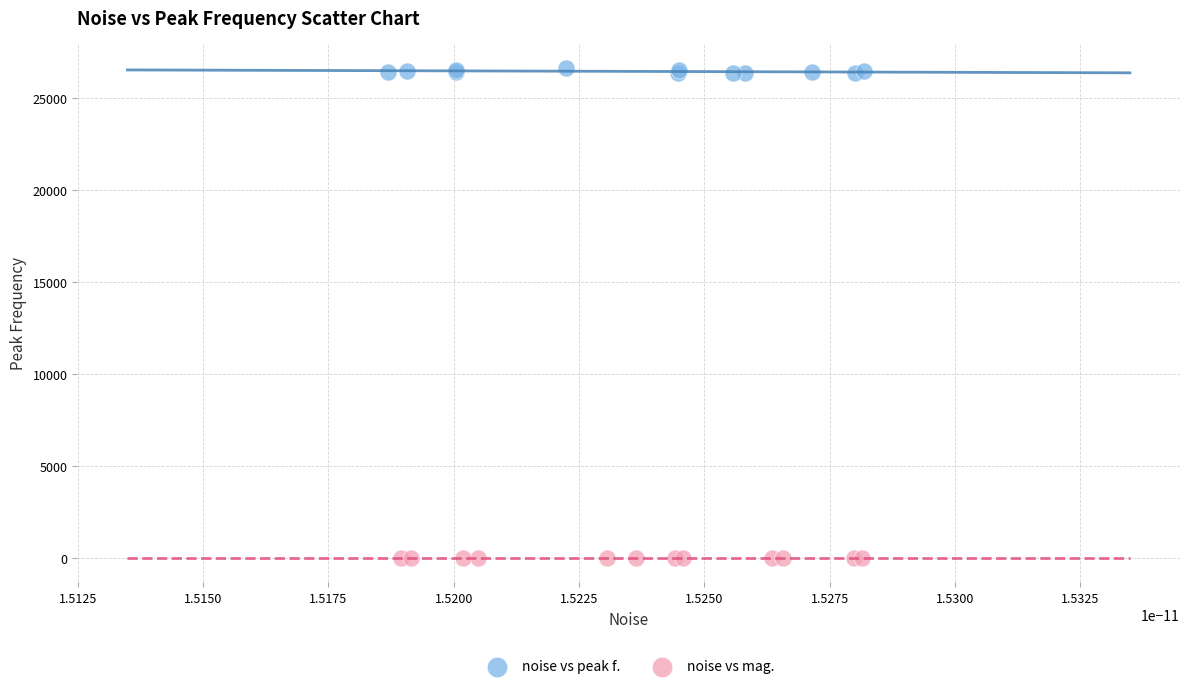

Which series reaches the maximum Y coordinate?

noise vs peak f.